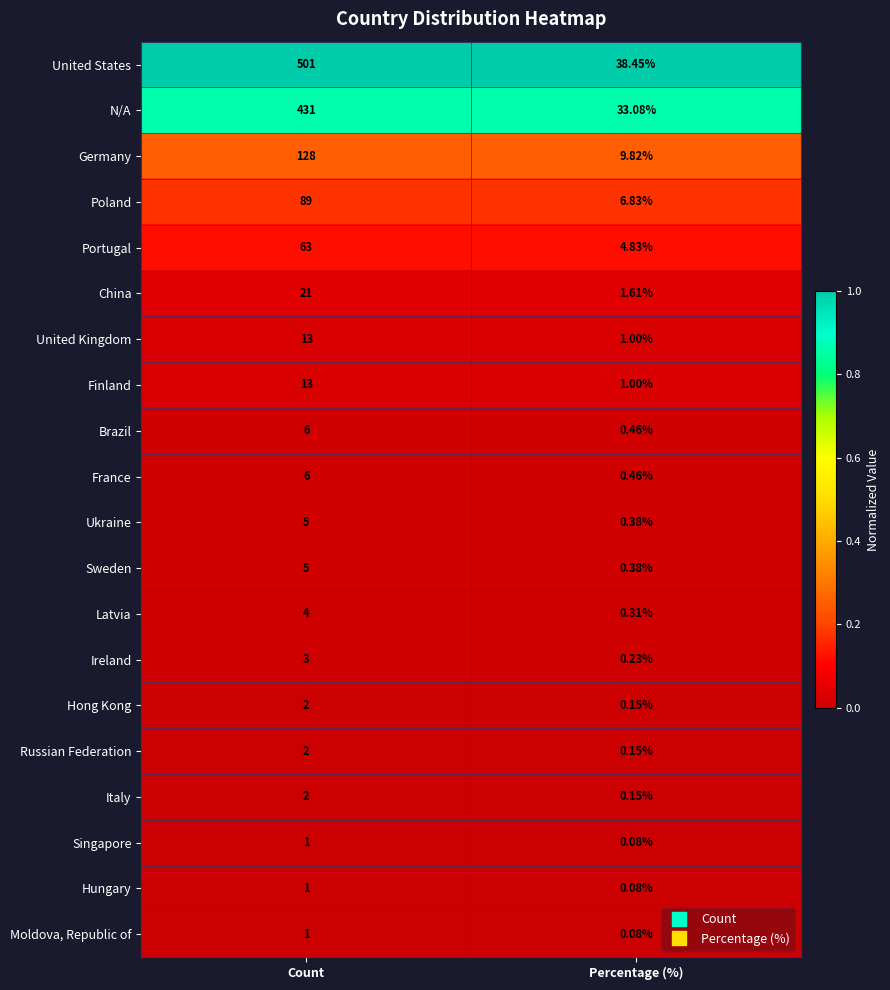

At which category is the sum across all series the highest?

Count